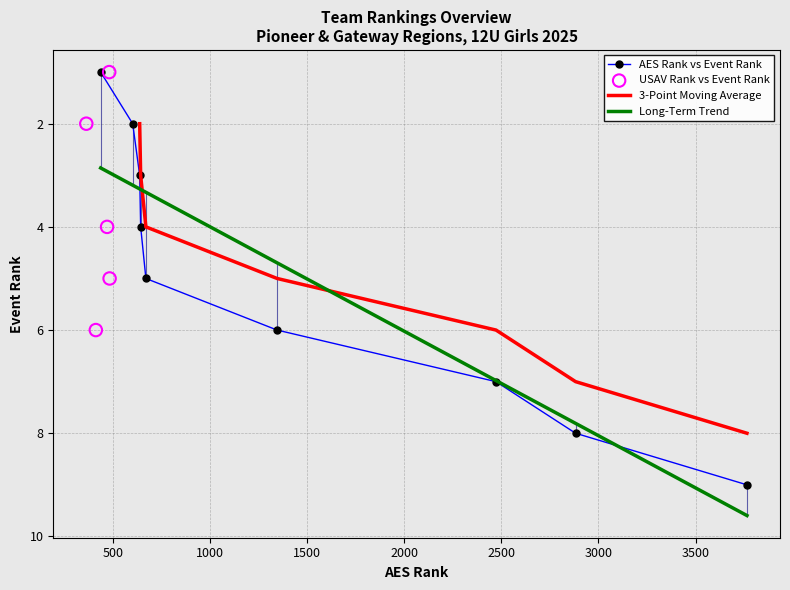

Which has a higher value, 6 or 2?

6